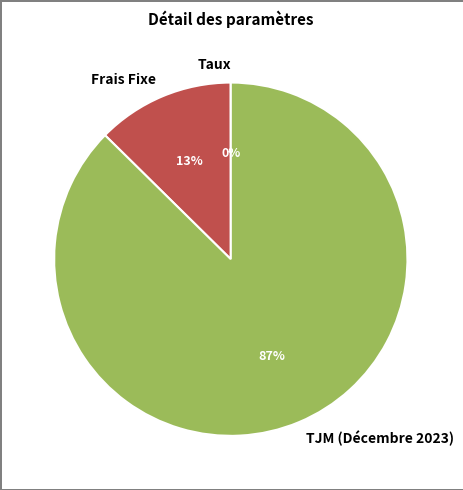

Does TJM (Décembre 2023) account for over 50% of the chart?

Yes